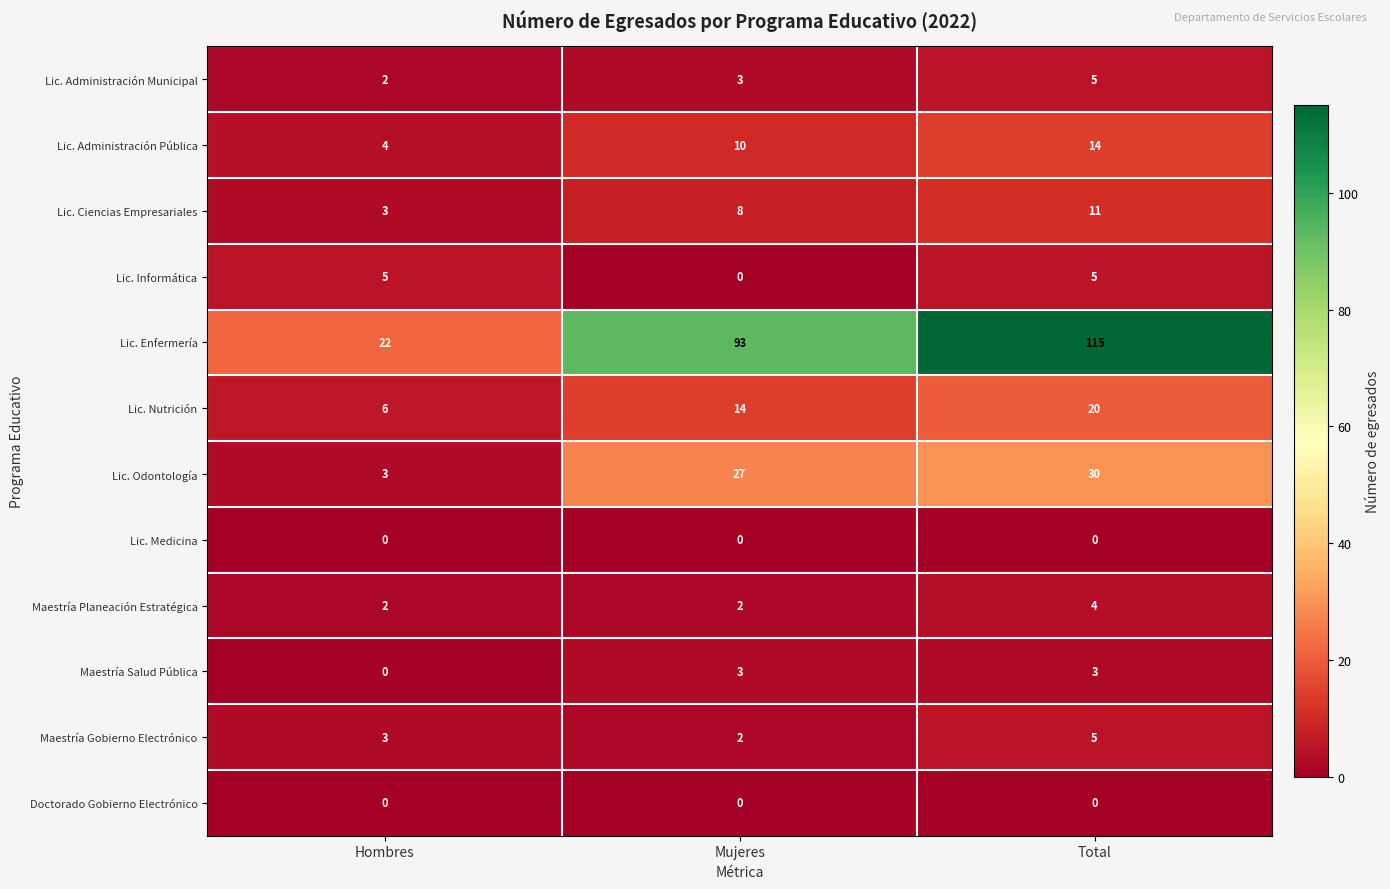

What is the sum of the Maestría Planeación Estratégica values at Hombres and Total?

6